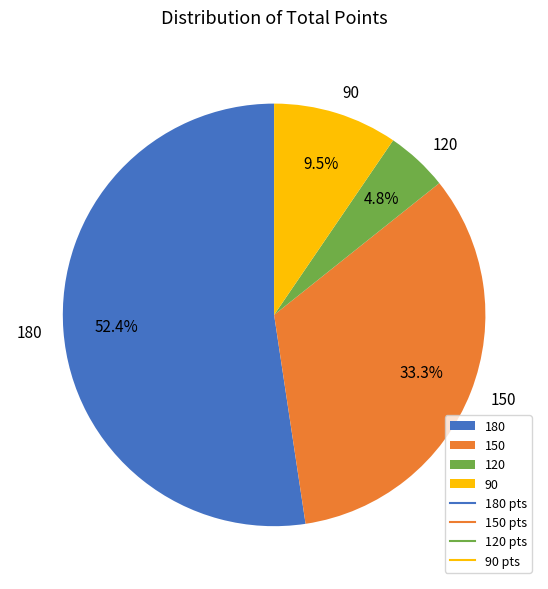

Count the number of slices in the pie.

4